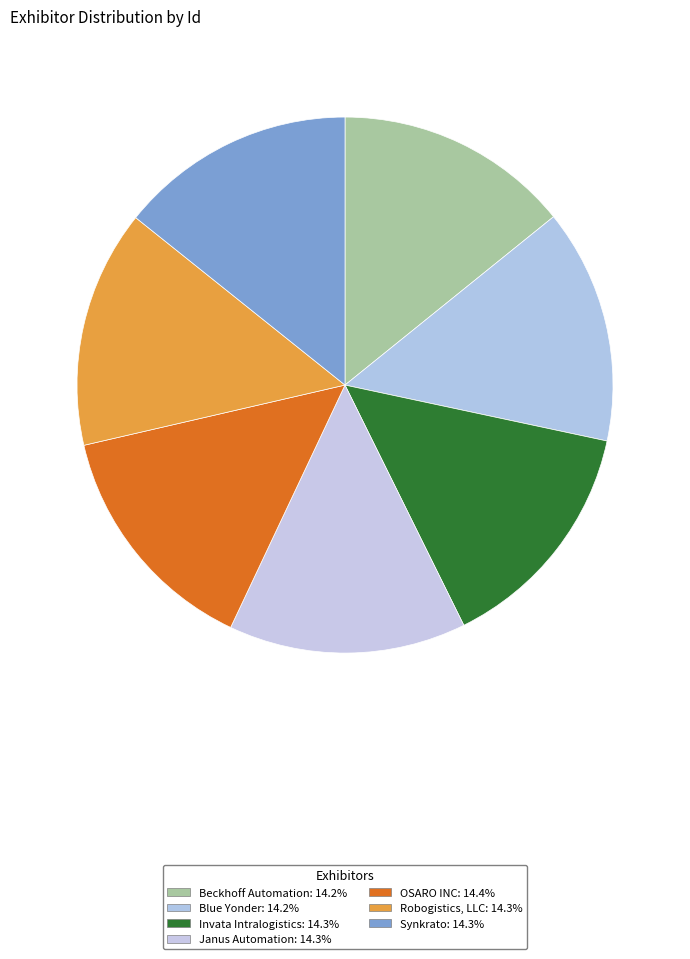

How many segments does this pie chart have?

7